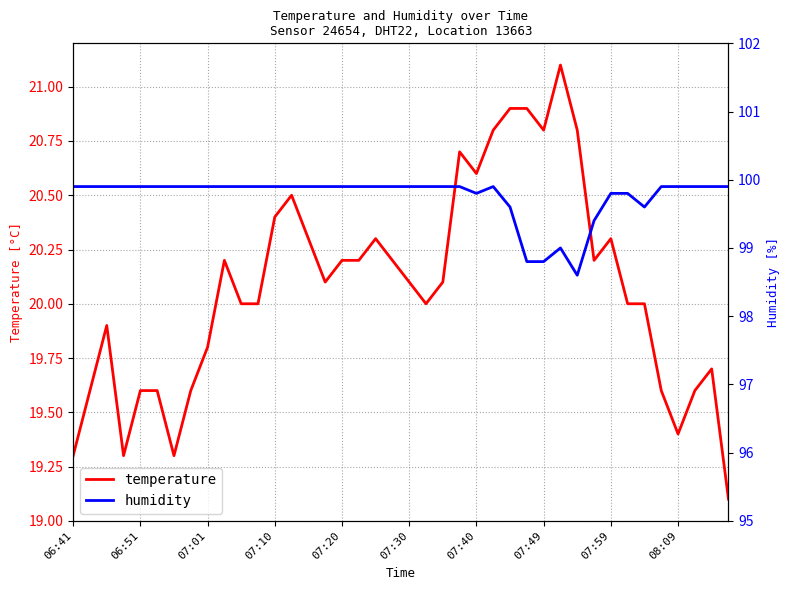

How many data points in humidity are less than 99?

3